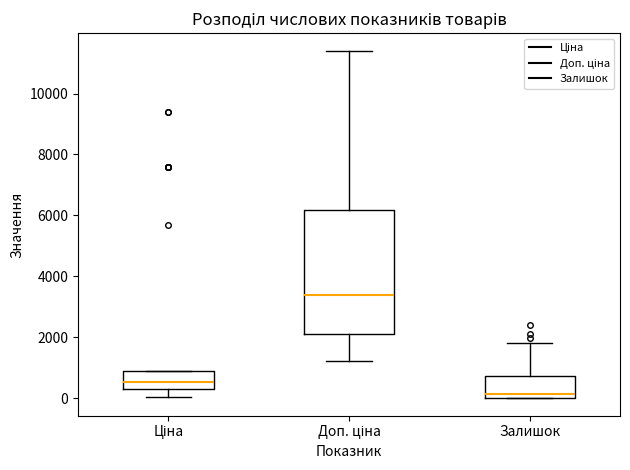

Reading left to right, read every box against the y-axis: the position of its median line, the range the box covers, and the ends of its whiskers. The values are not printed on the chart, so give them approximately, as read against the axis.

Ціна: median 600, box 400 to 800, whiskers 0 to 800
Доп. ціна: median 3400, box 2200 to 6200, whiskers 1200 to 11400
Залишок: median 200, box 0 to 800, whiskers 0 to 1800